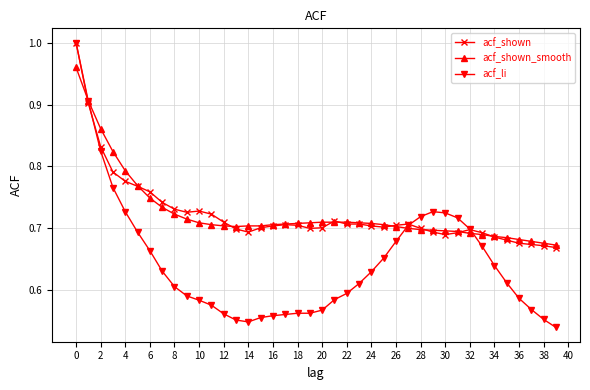

Does the chart display data point markers on the line(s)?

Yes